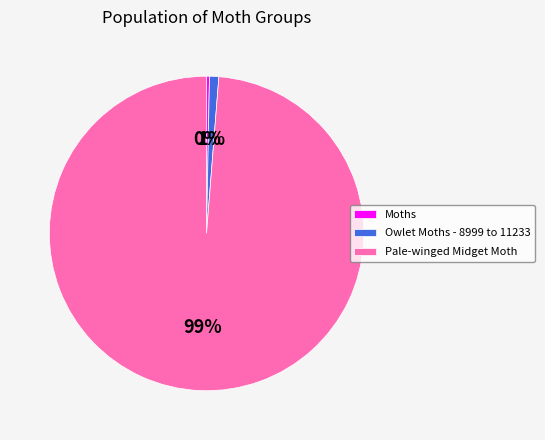

Combined, do Owlet Moths - 8999 to 11233 and Pale-winged Midget Moth account for over 50%?

Yes